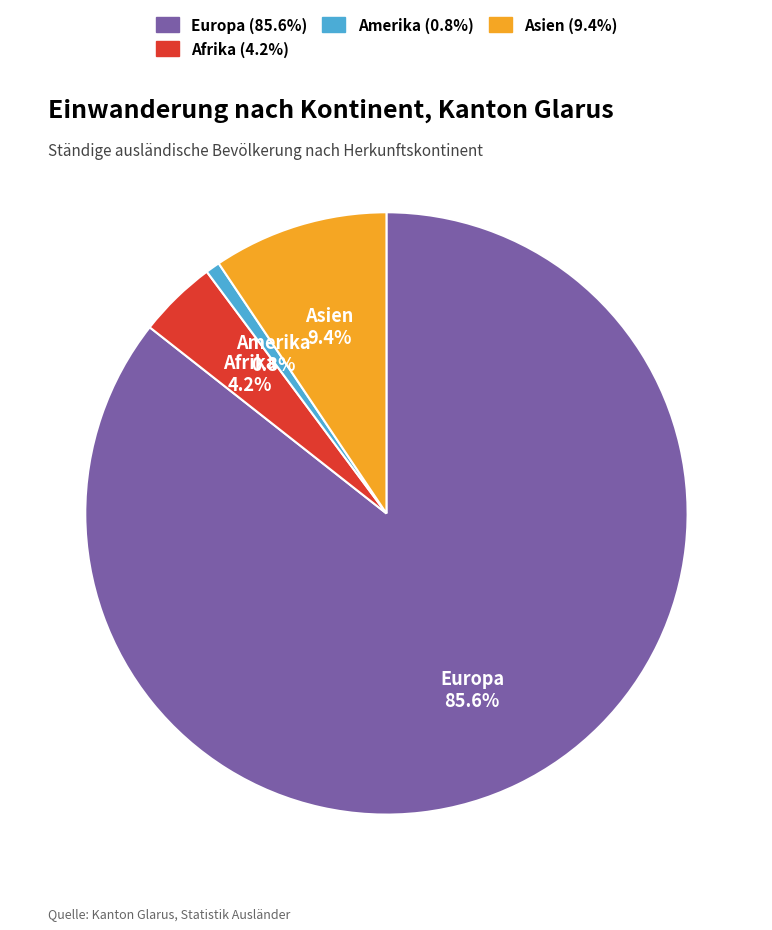

Is there any slice that represents more than half of the pie?

Yes